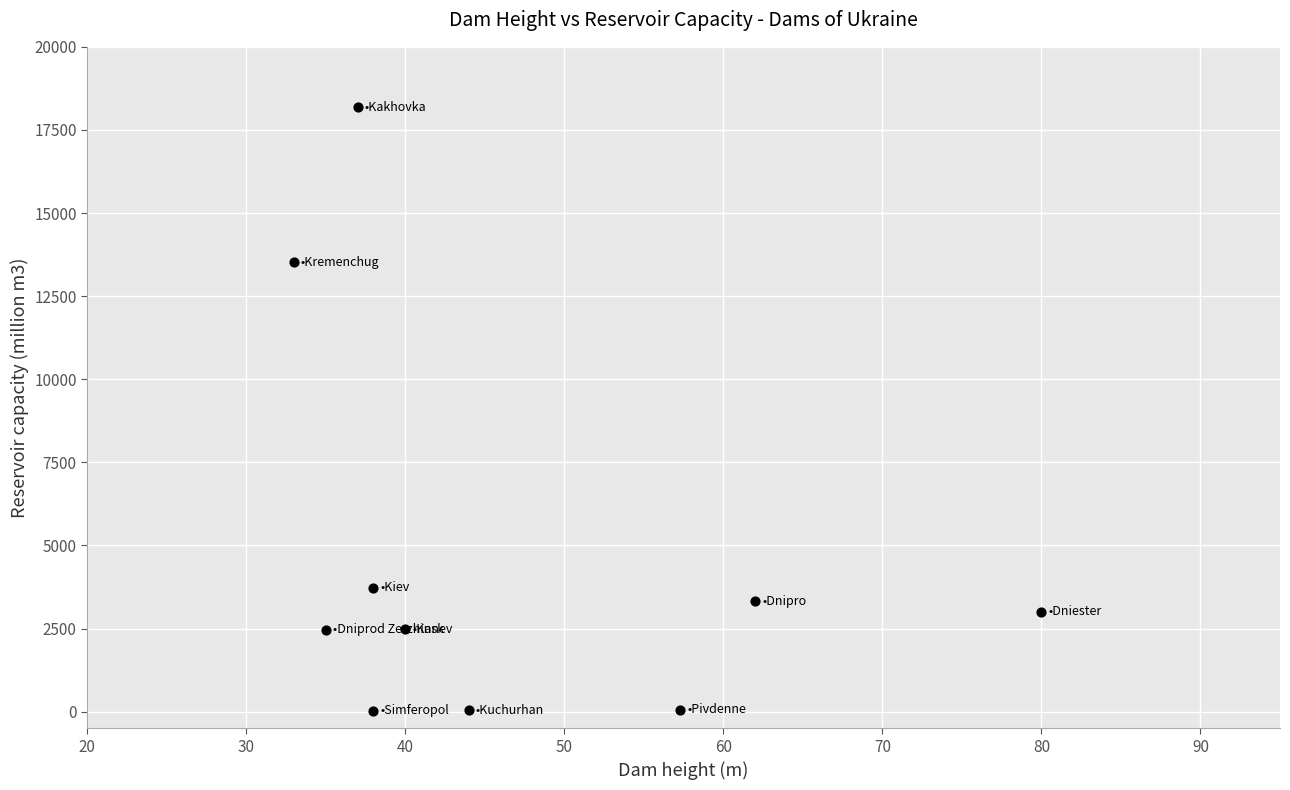

What is the average Y value?

4682.7